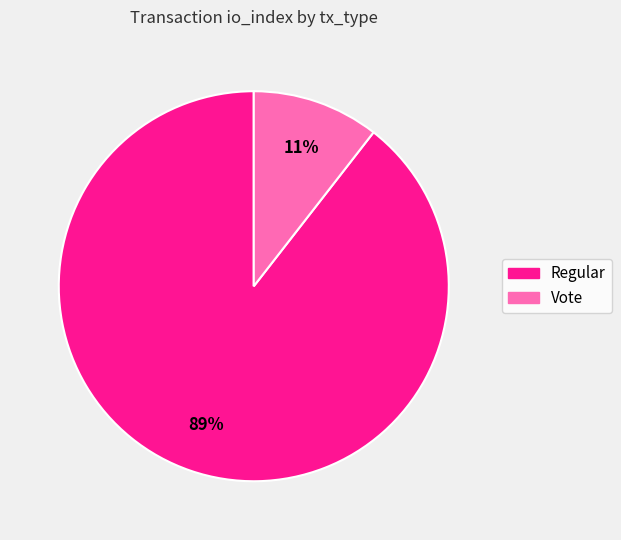

Which slice represents more than half of the pie?

Regular